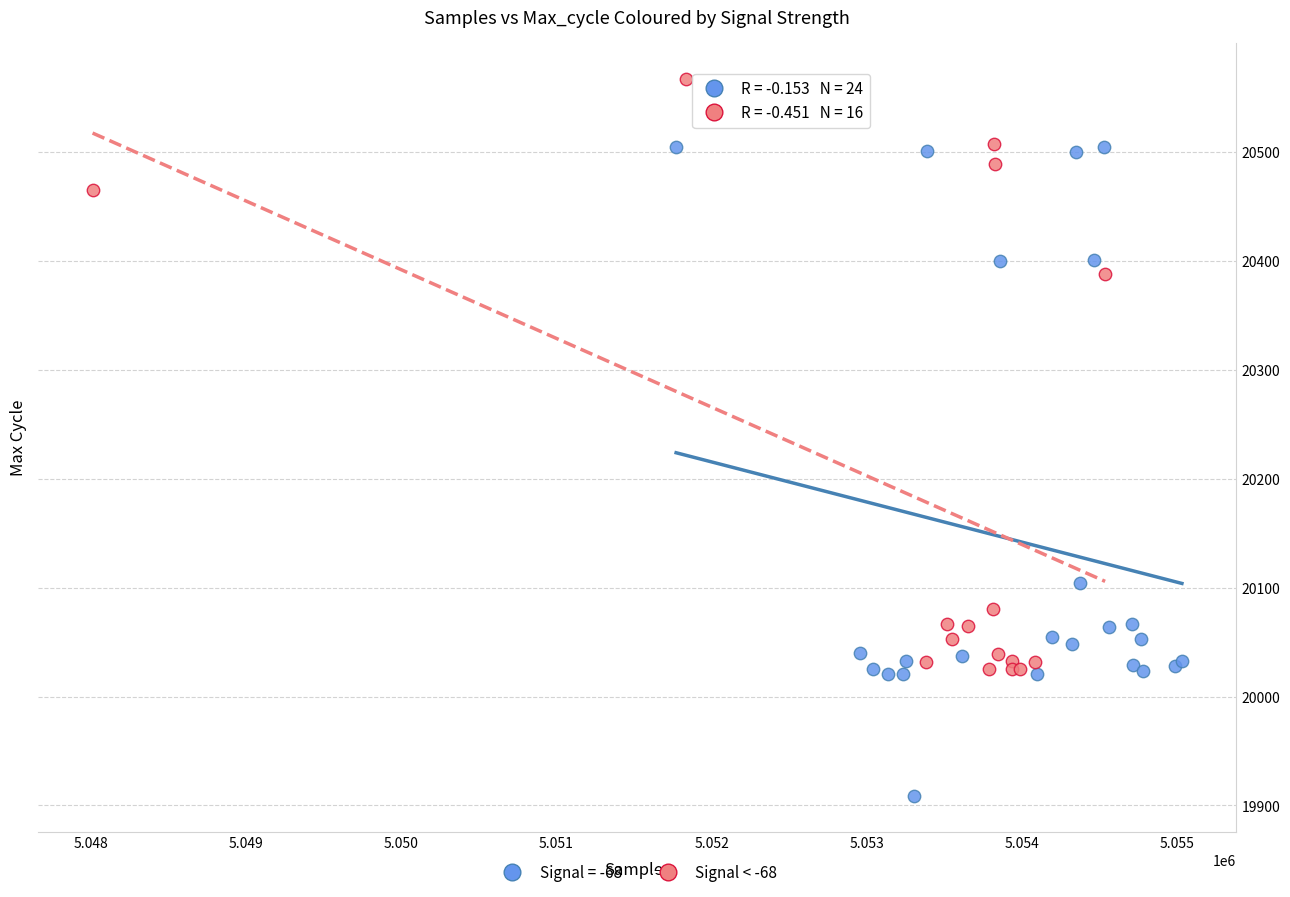

Which series reaches the minimum Y coordinate?

Signal = -68